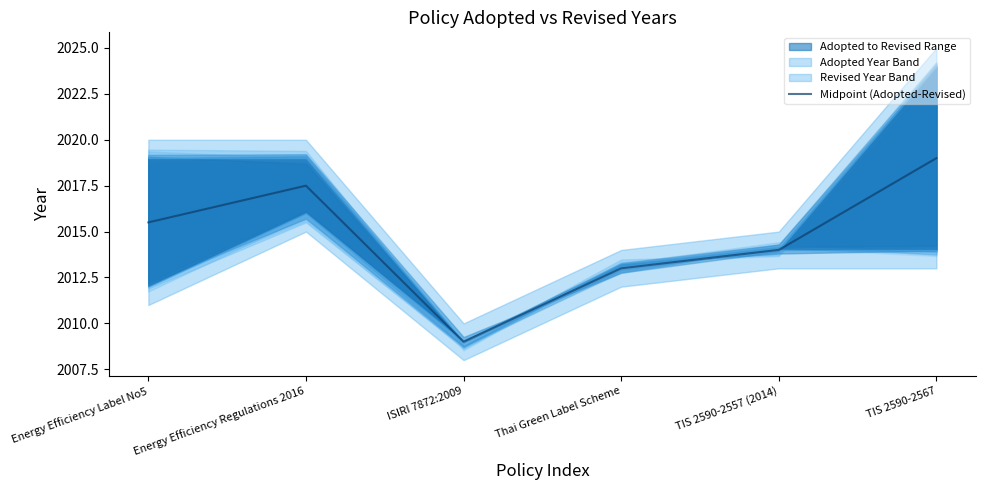

What is the sum of the values at Thai Green Label Scheme and Energy Efficiency Regulations 2016?

4030.5